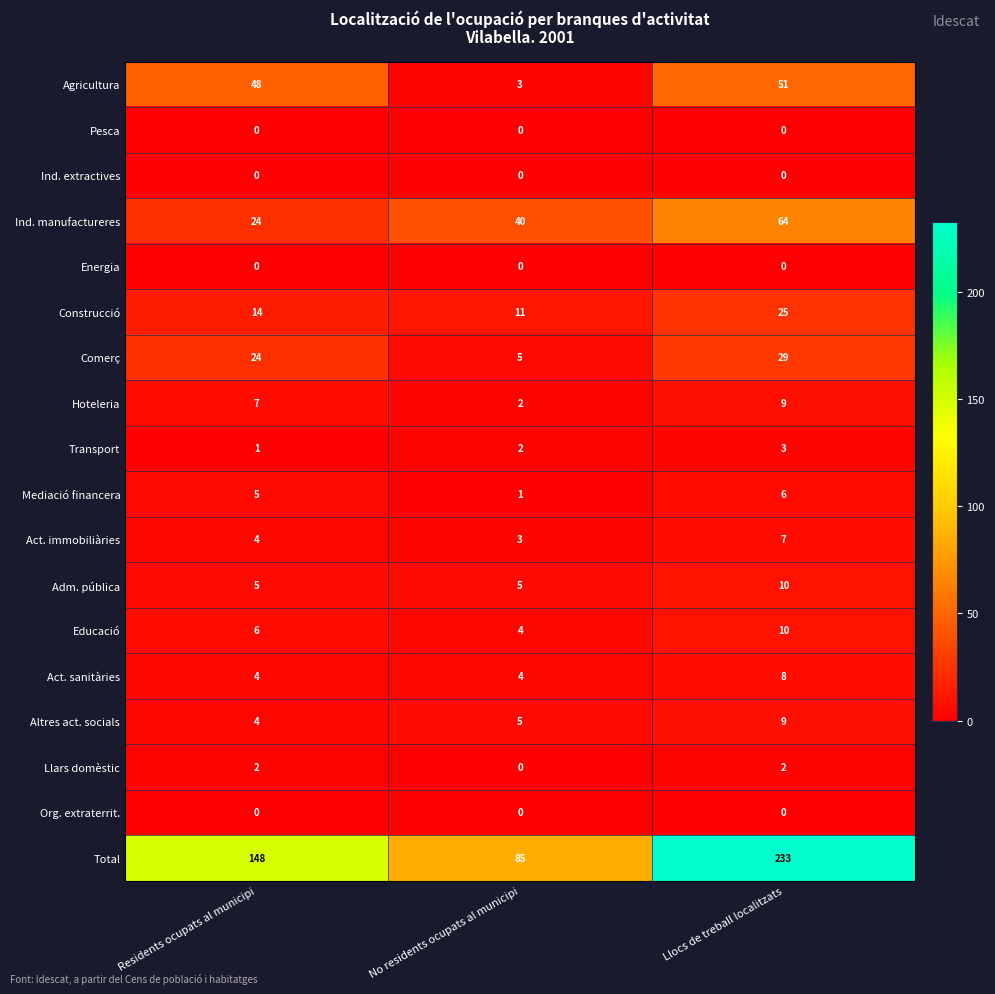

Which series has the widest spread of values?

Total